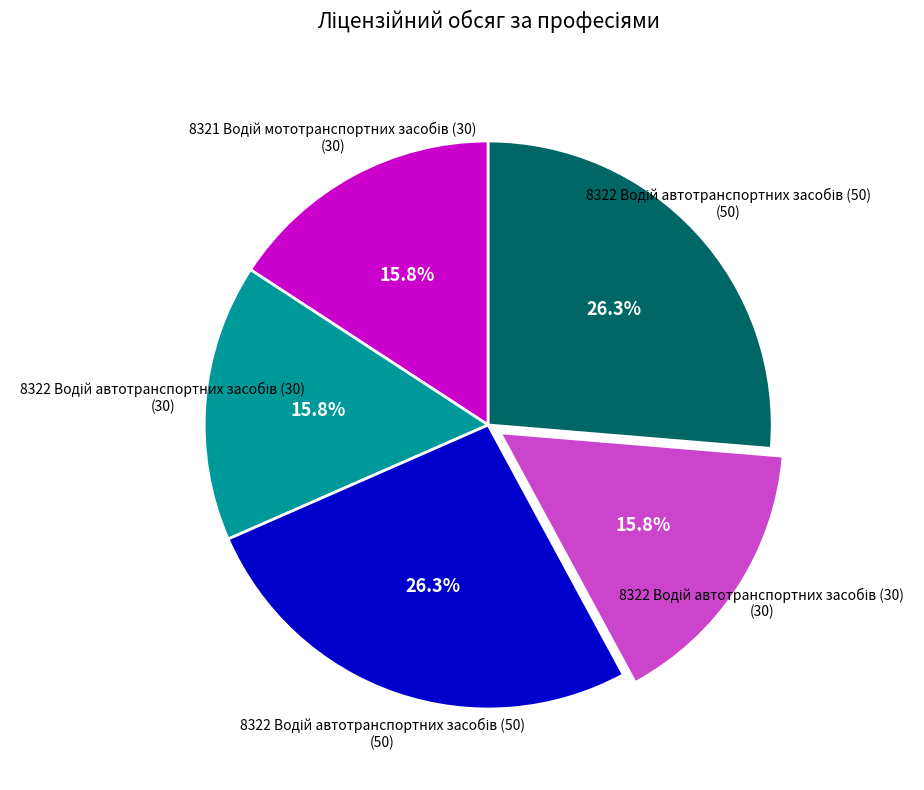

Is there a majority slice in this chart?

No